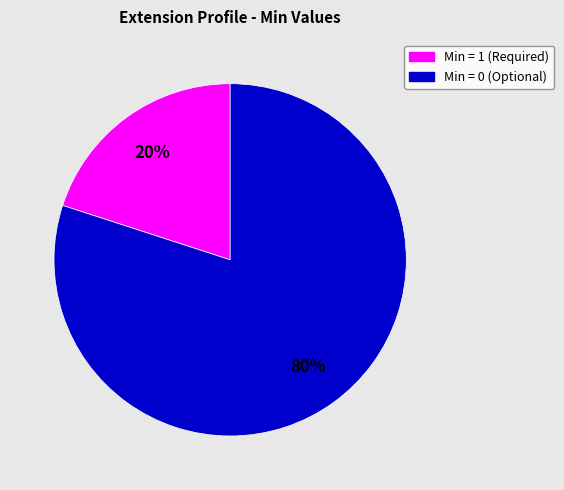

Is there a majority slice in this chart?

Yes